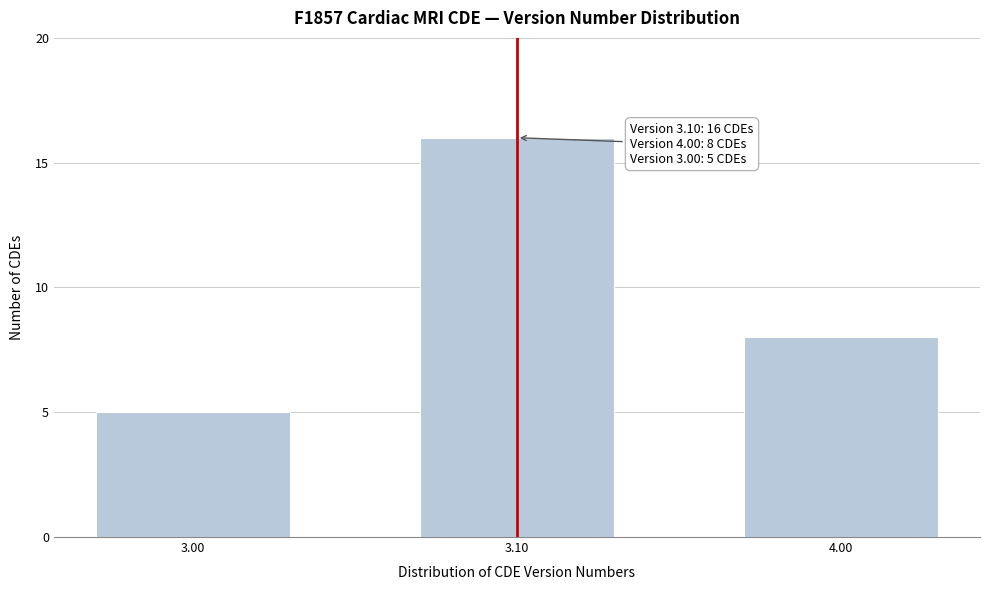

Reading left to right, extract all data points from this chart.

5	16	8